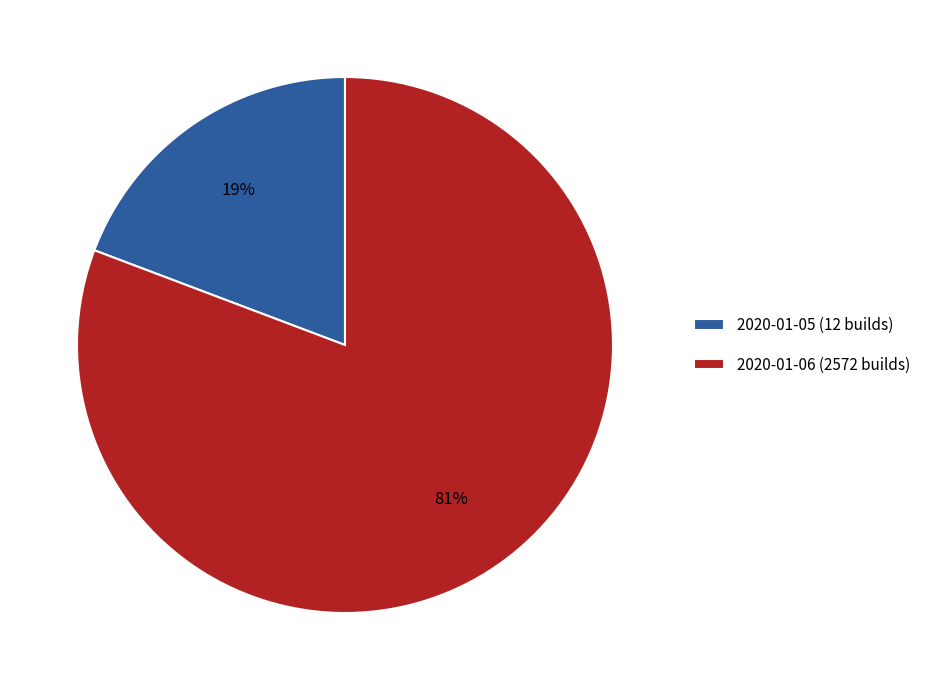

To the nearest percent, what is the average slice percentage?

50%